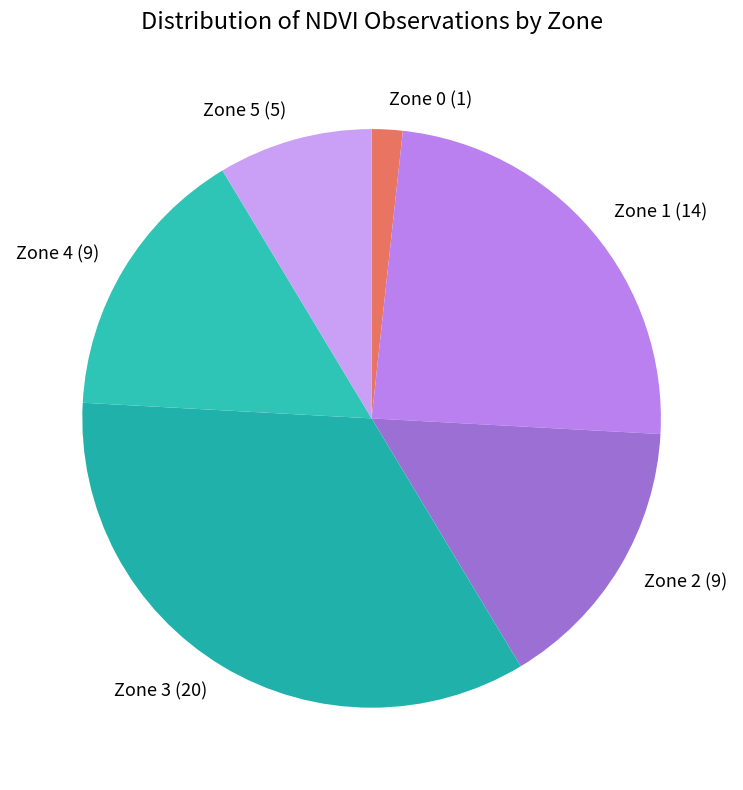

Do Zone 0 (1) and Zone 2 (9) together represent more than half of the pie?

No